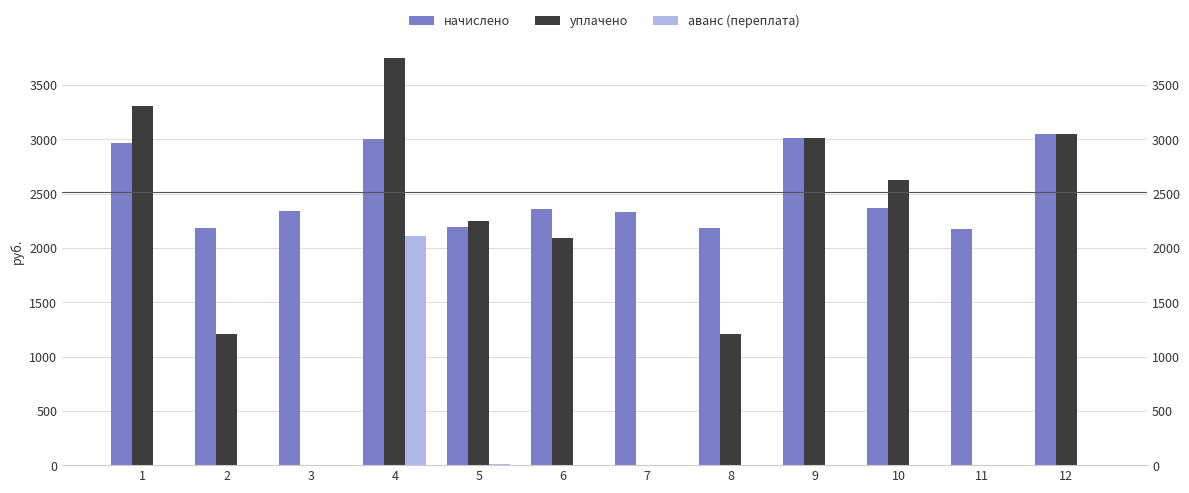

The аванс (переплата) series shows 0.0 at 12. True or false?

True